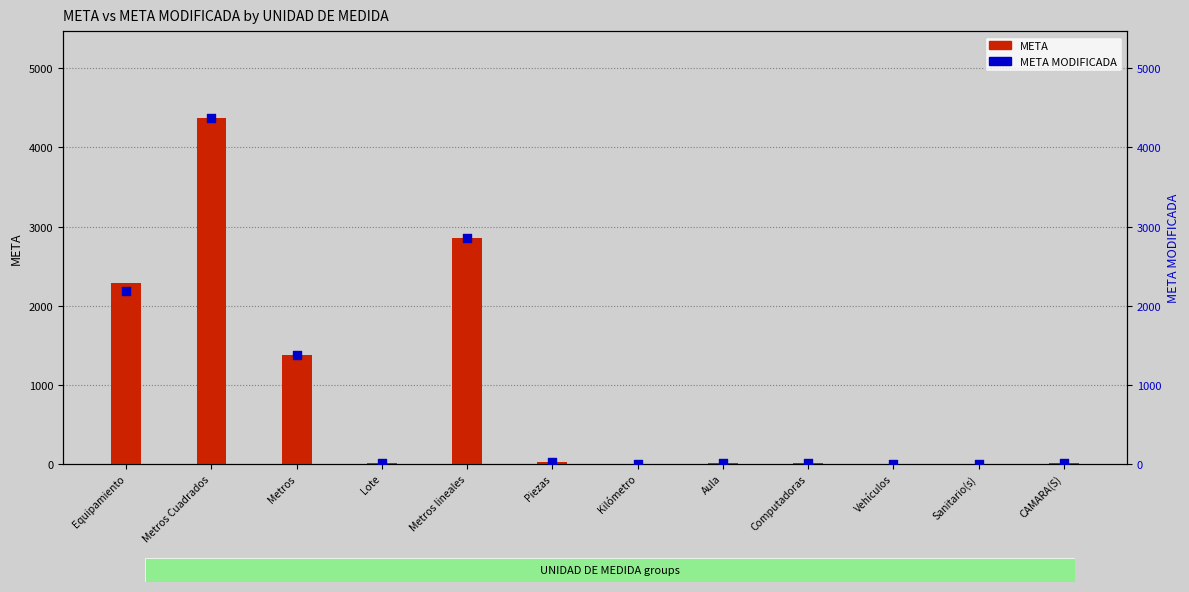

Which series reaches the minimum Y coordinate?

META